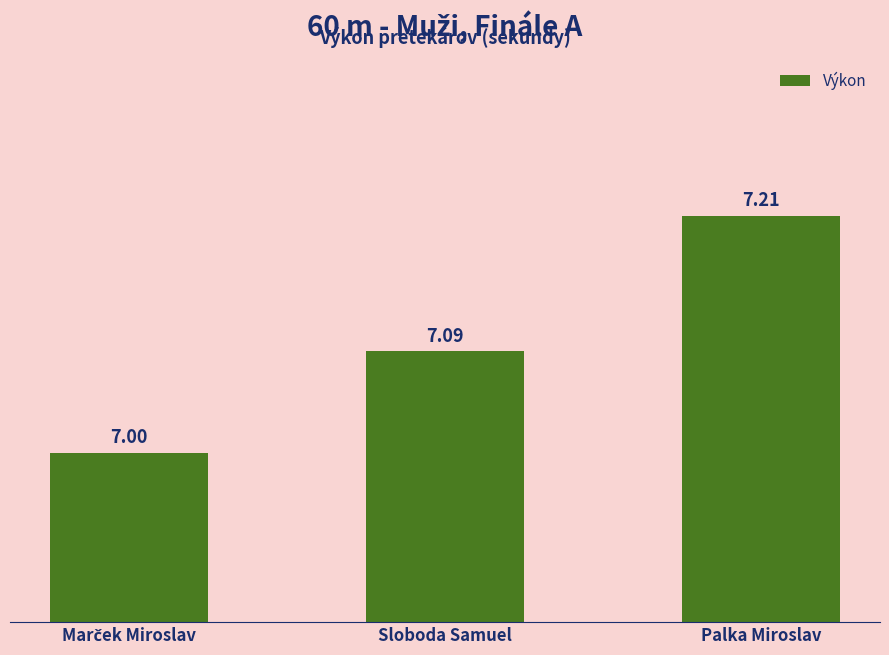

What position from the right is Sloboda Samuel?

2